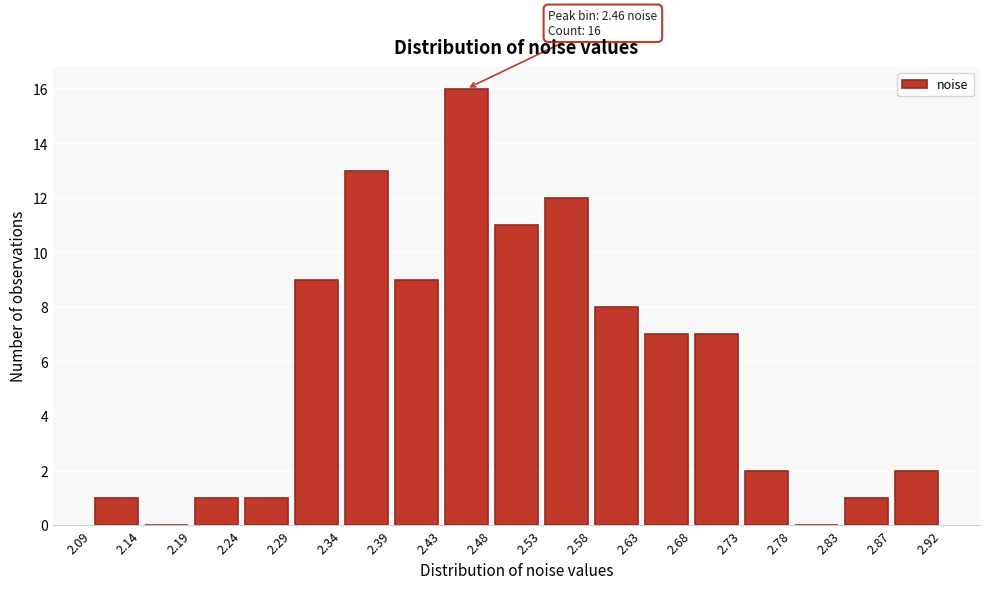

Which range on the x-axis has the tallest bar?

2.43 to 2.48